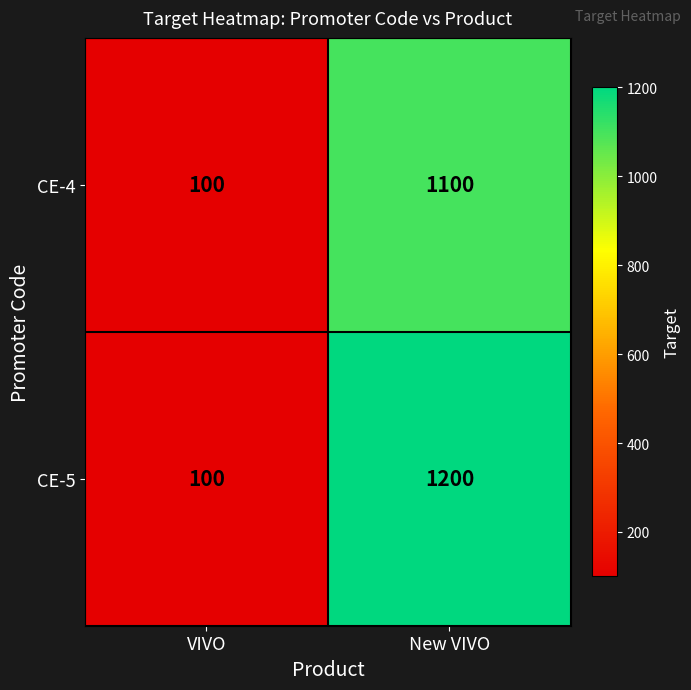

Which series has the largest total across all categories?

CE-5